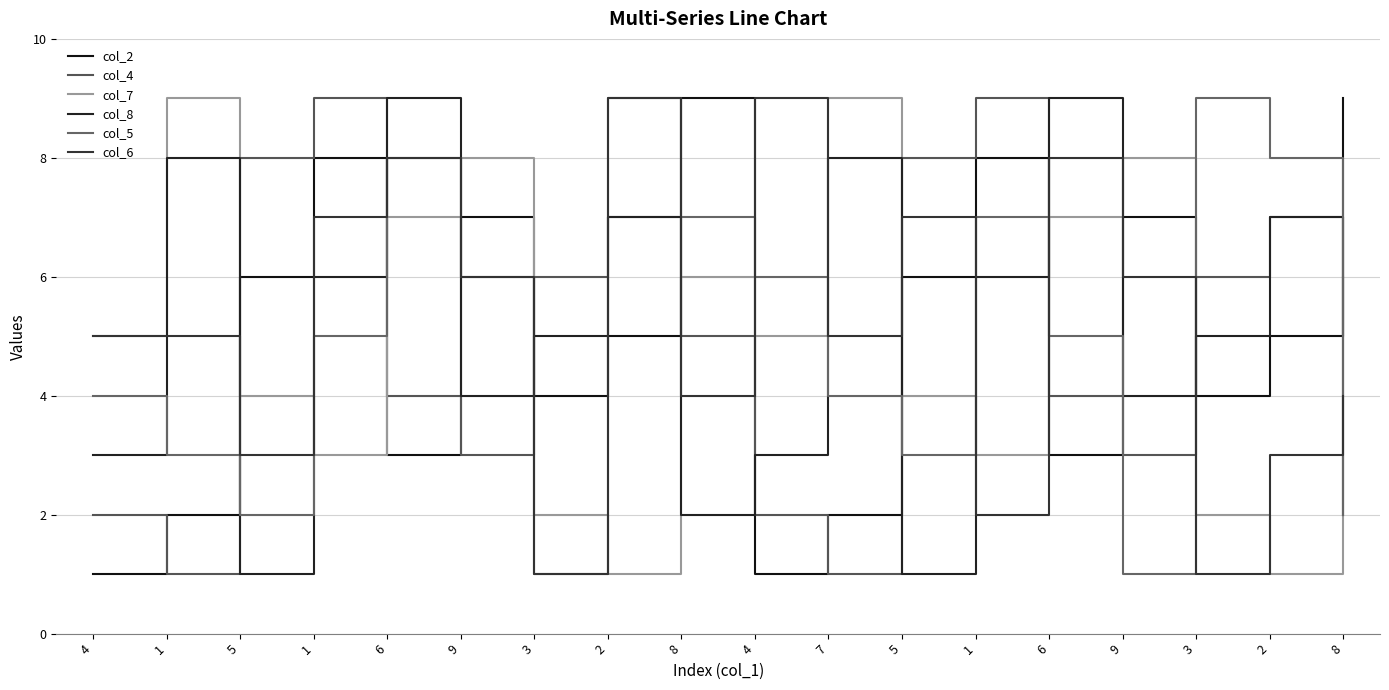

Reading left to right, list all the values displayed in this chart.

col_2: 4=1	1=2	5=6	1=8	6=3	9=7	3=4	2=5	8=9	4=1	7=2	5=6	1=8	6=3	9=7	3=4	2=5	8=9
col_4: 4=2	1=1	5=8	1=9	6=4	9=3	3=6	2=7	8=5	4=2	7=1	5=8	1=9	6=4	9=3	3=6	2=7	8=5
col_7: 4=5	1=9	5=4	1=3	6=7	9=8	3=2	2=1	8=6	4=5	7=9	5=4	1=3	6=7	9=8	3=2	2=1	8=6
col_8: 4=3	1=8	5=1	1=6	6=9	9=4	3=5	2=7	8=2	4=3	7=8	5=1	1=6	6=9	9=4	3=5	2=7	8=2
col_5: 4=4	1=3	5=2	1=5	6=8	9=6	3=1	2=9	8=7	4=6	7=4	5=3	1=7	6=5	9=1	3=9	2=8	8=2
col_6: 4=5	1=5	5=3	1=7	6=8	9=6	3=1	2=9	8=4	4=9	7=5	5=7	1=2	6=8	9=6	3=1	2=3	8=4